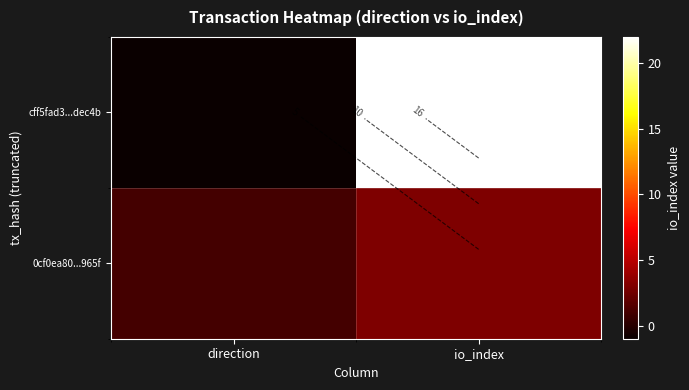

Which has a higher value, io_index or direction?

io_index